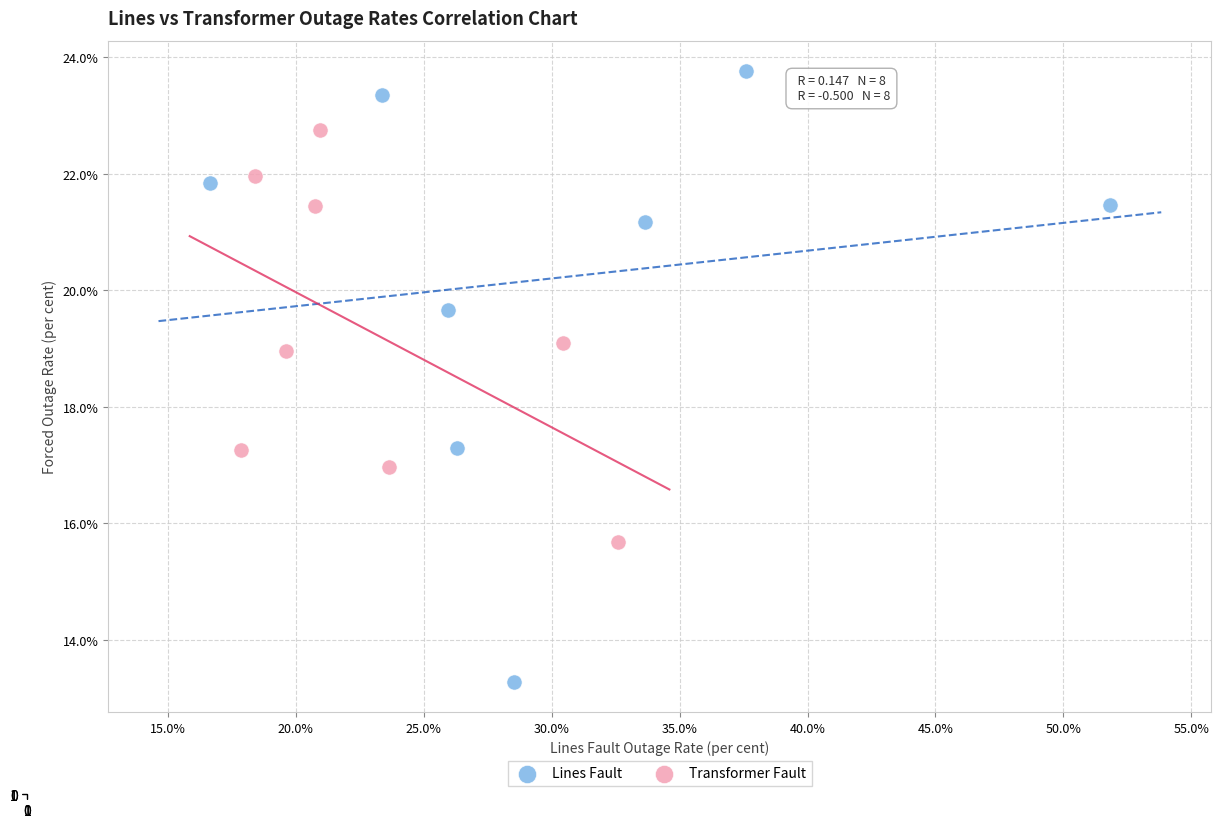

Which series contains the lowest Y value?

Lines Fault